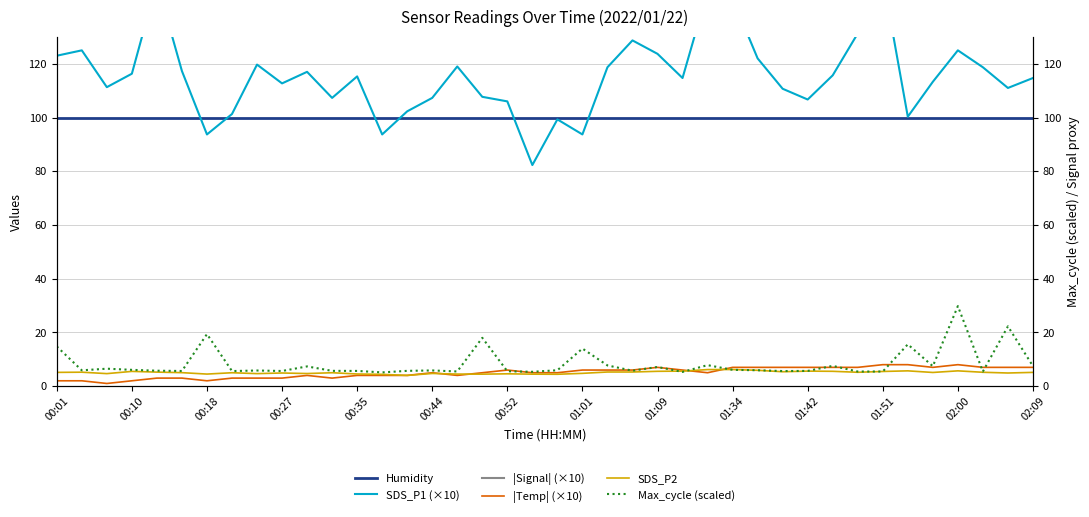

List the series in order of their peak value, lowest first.

SDS_P2, |Temp| (×10), Max_cycle (scaled), Humidity, SDS_P1 (×10), |Signal| (×10)